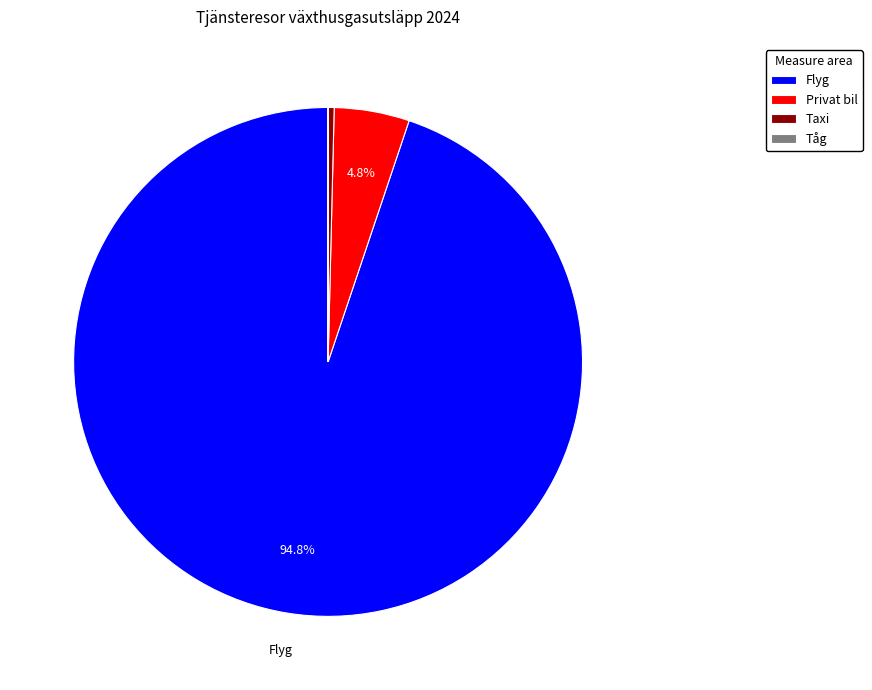

What percentage is the Privat bil slice, to the nearest percent?

5%